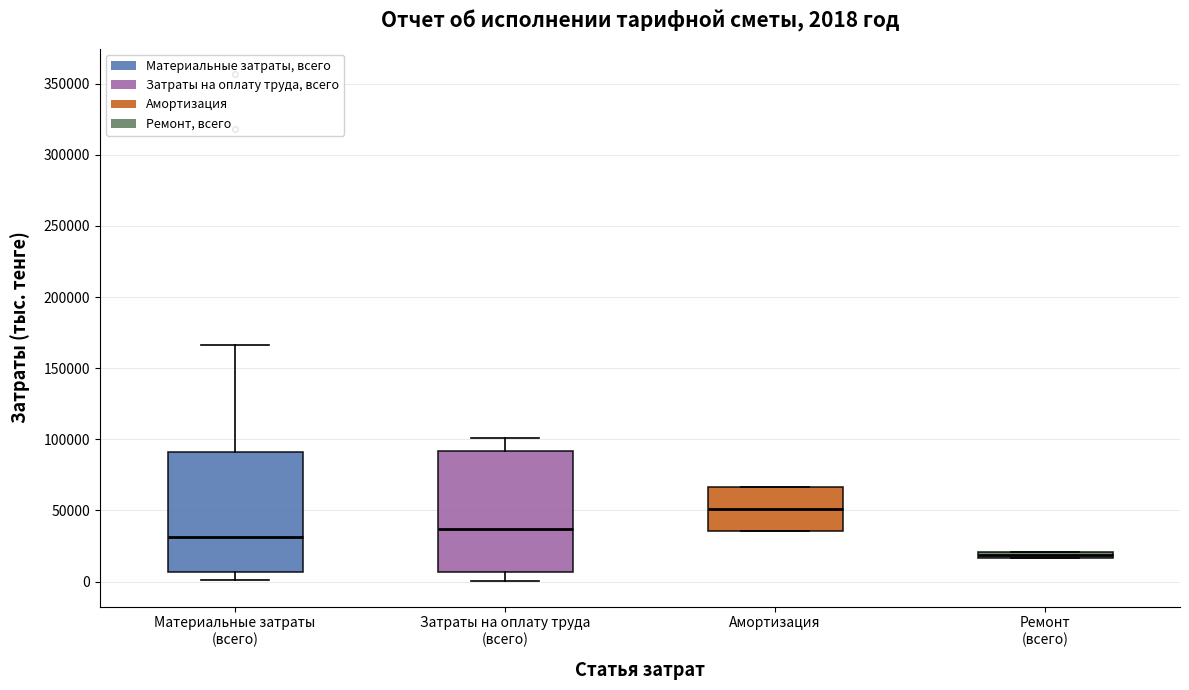

Which box's median line is the lowest?

Ремонт (всего)